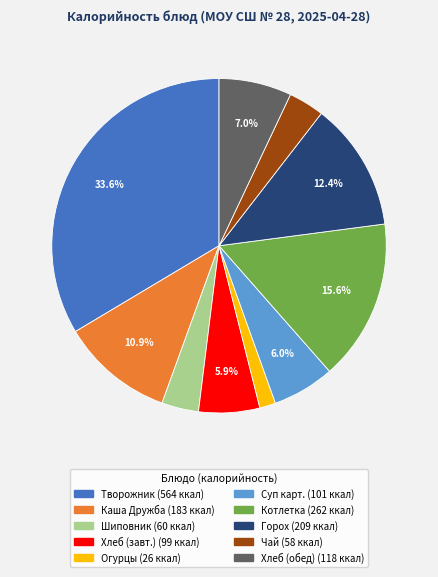

Does any single category account for the majority?

No